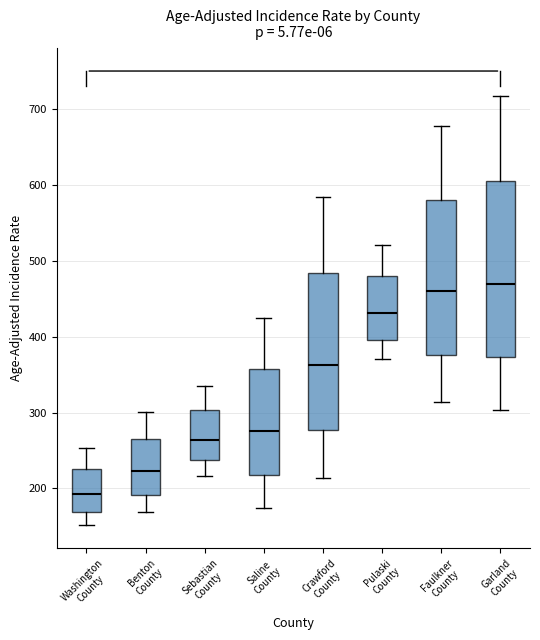

Which box is the tallest, from its lower edge to its upper edge?

Garland County